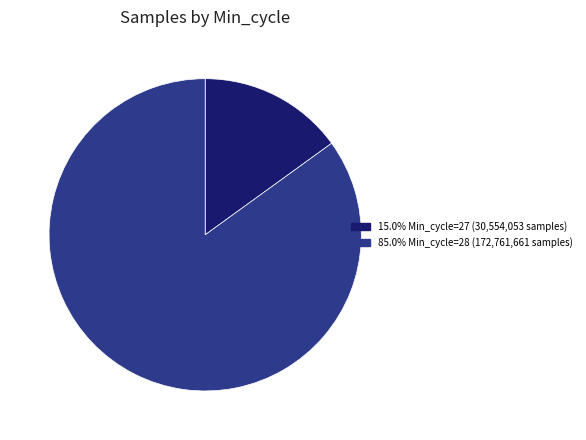

Does any single category account for the majority?

Yes